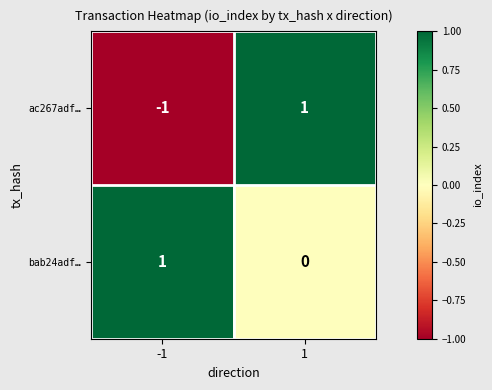

At -1, list the series in order from smallest to largest.

ac267adf…, bab24adf…